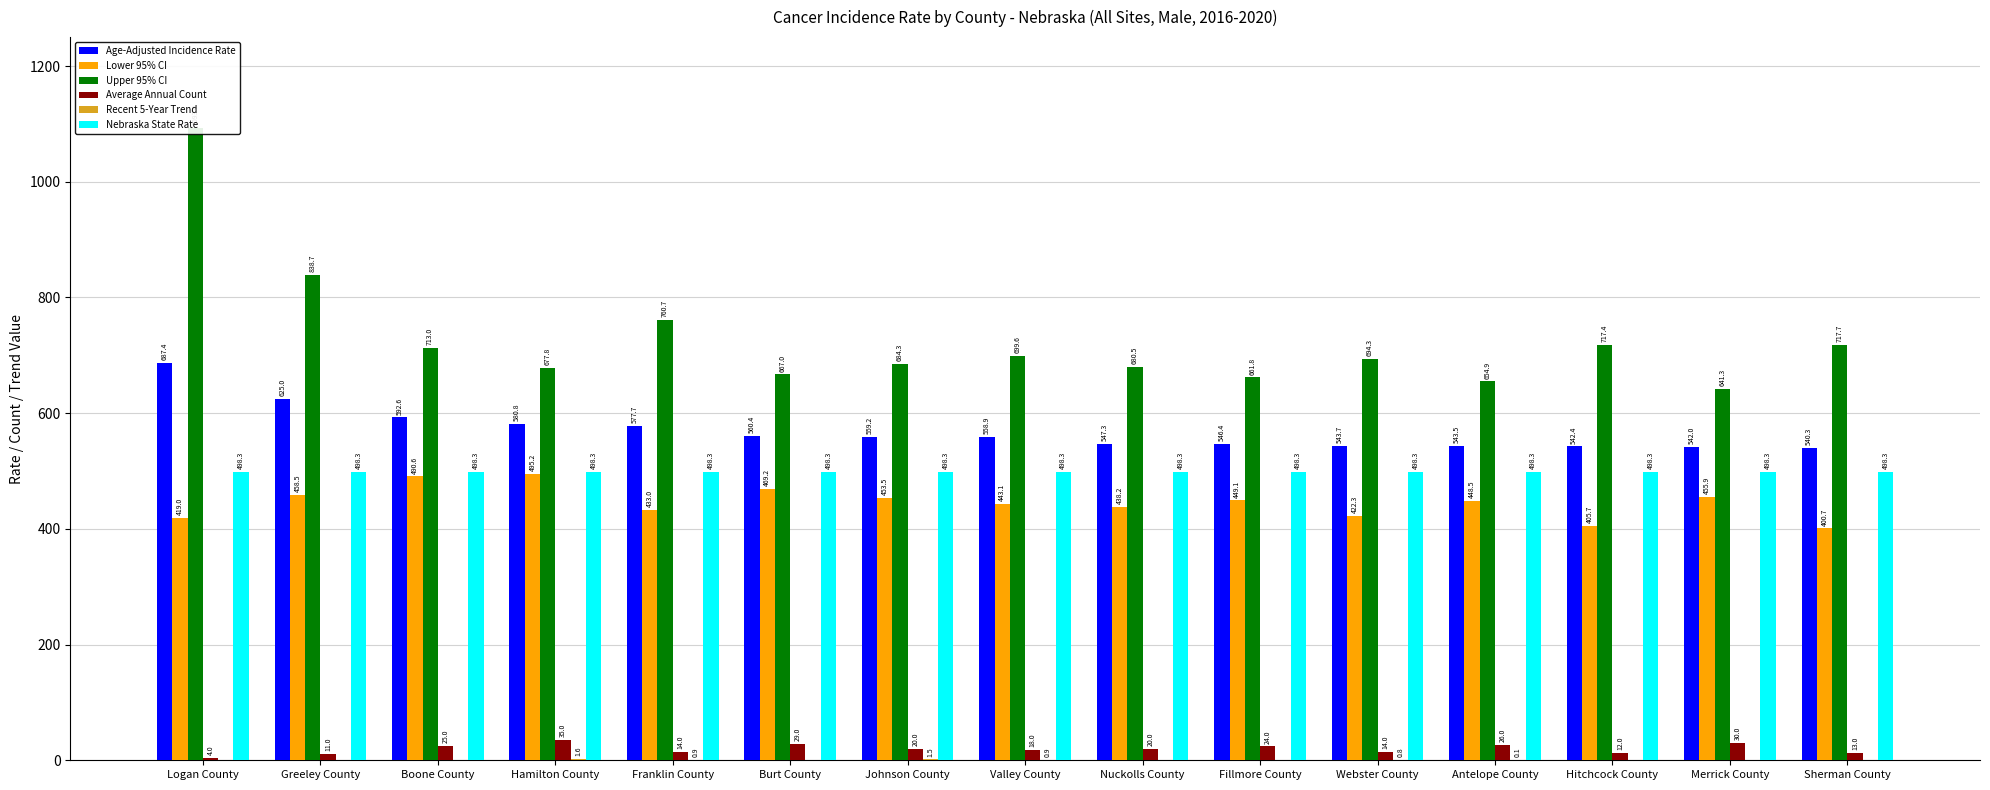

At which label is Upper 95% CI closest to 867?

Greeley County